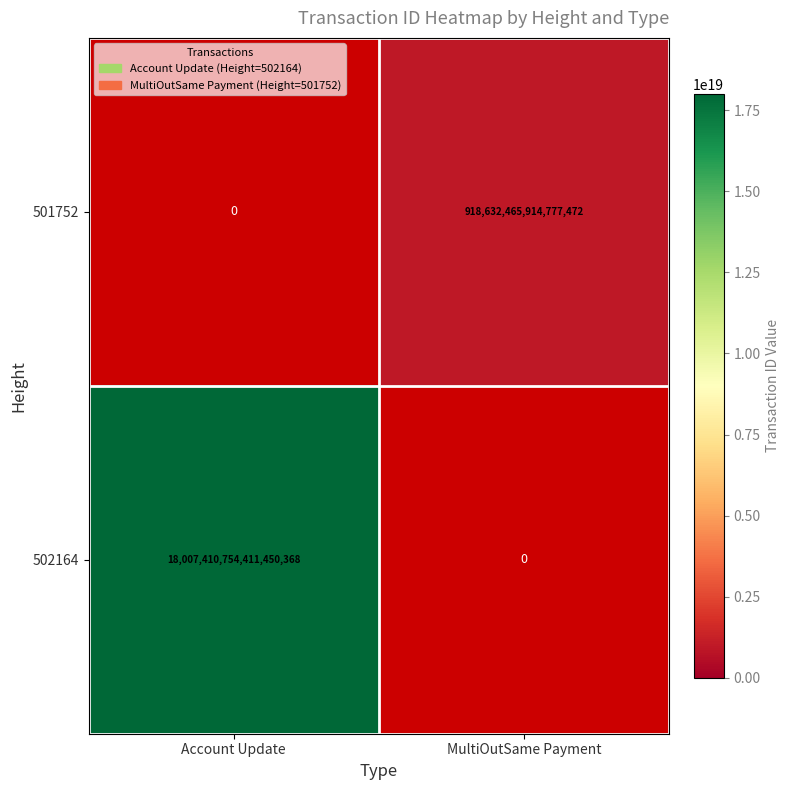

True or false: 502164 has a value of 10575051615982559232 at Account Update.

False